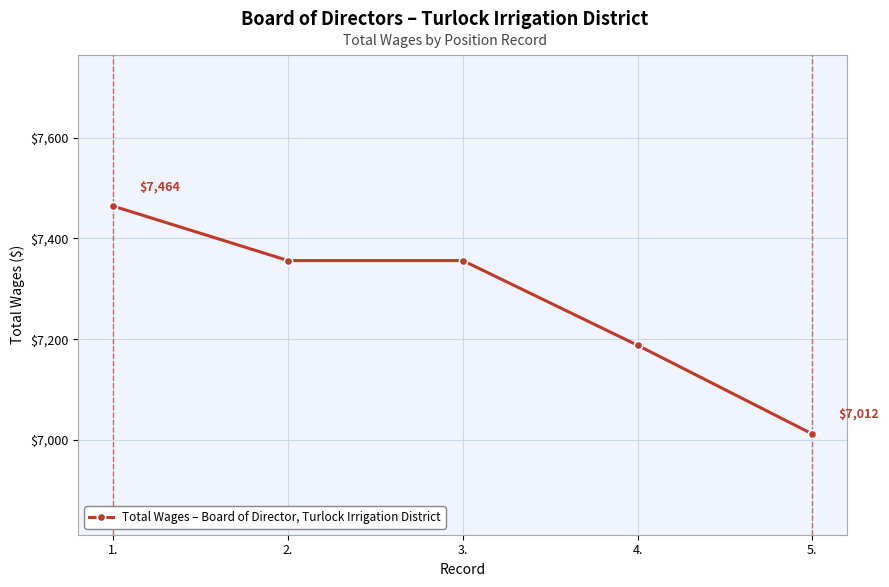

Where is the data nearest to the value 7238?

4.